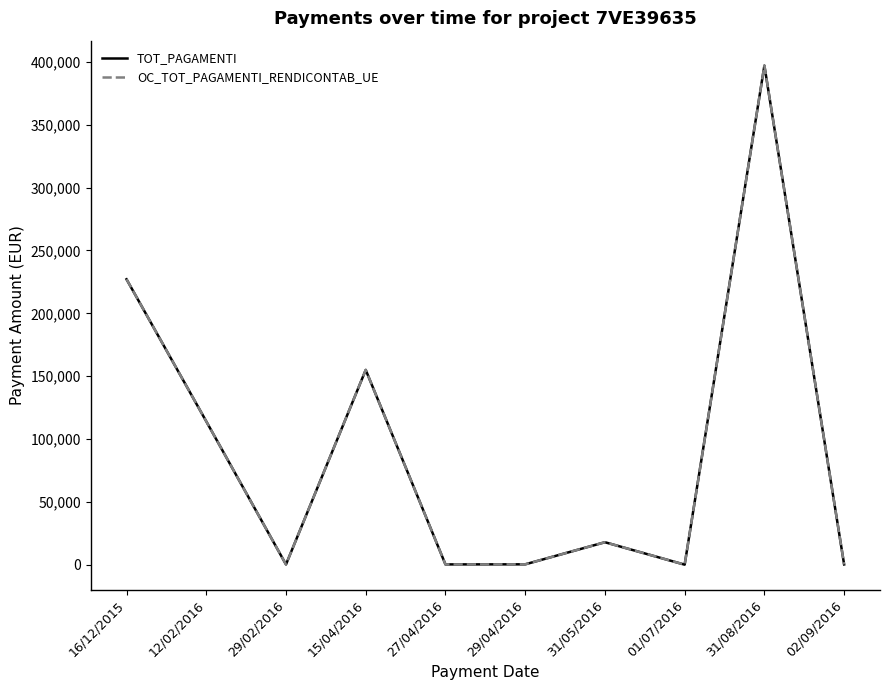

Reading left to right, list all the values displayed in this chart.

TOT_PAGAMENTI: 16/12/2015=227108.0	12/02/2016=114053.2	29/02/2016=195.2	15/04/2016=154982.5	27/04/2016=234.8	29/04/2016=297.3	31/05/2016=17885.8	01/07/2016=32.6	31/08/2016=397096.5	02/09/2016=226.5
OC_TOT_PAGAMENTI_RENDICONTAB_UE: 16/12/2015=227108.0	12/02/2016=114053.2	29/02/2016=195.2	15/04/2016=154982.5	27/04/2016=234.8	29/04/2016=297.3	31/05/2016=17885.8	01/07/2016=32.6	31/08/2016=397096.5	02/09/2016=226.5